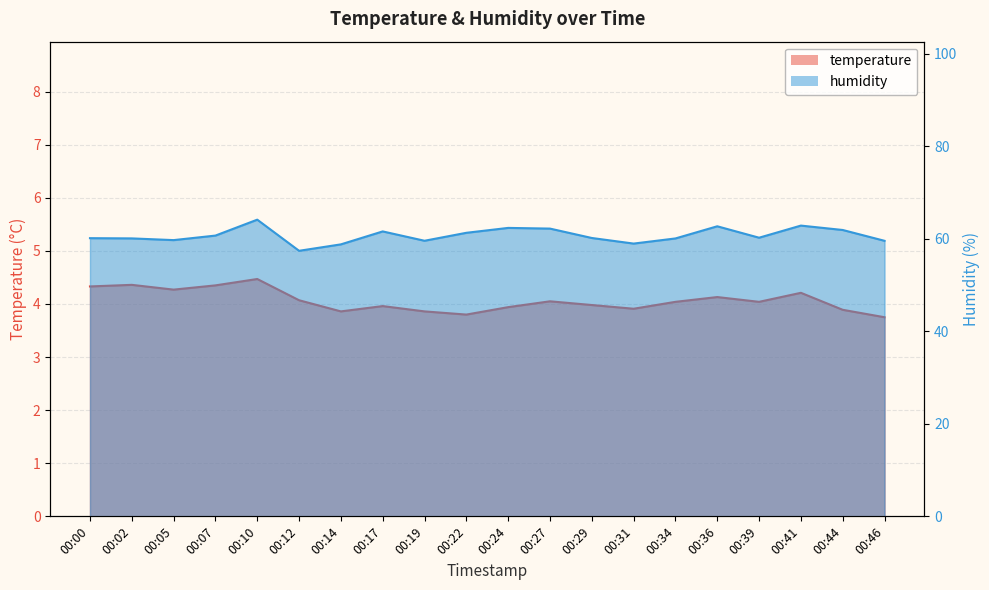

What is the sum of all humidity values?

1214.8